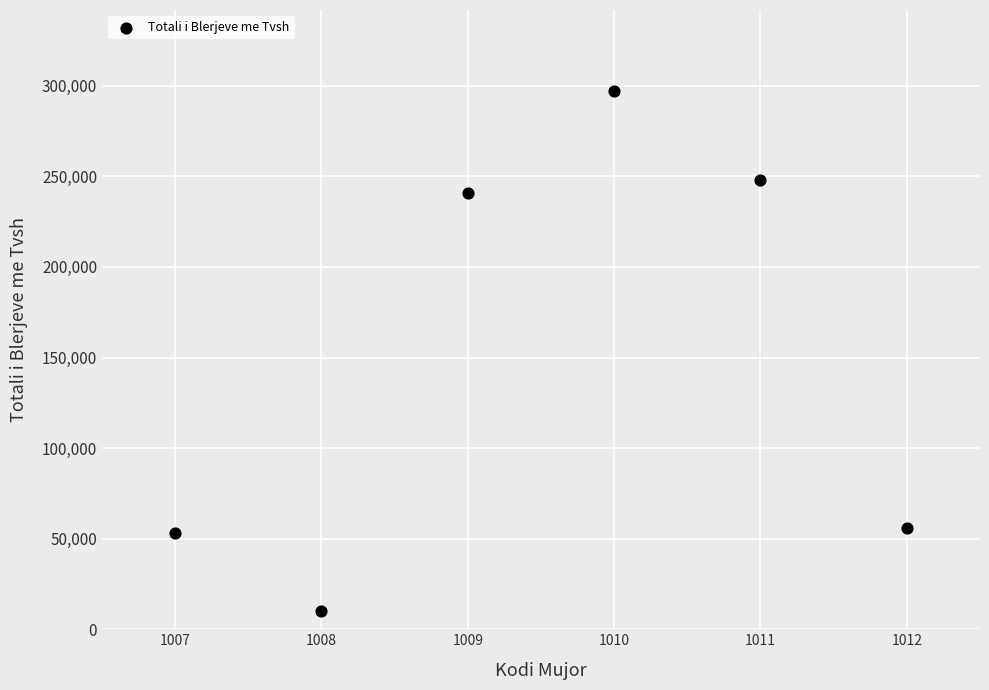

What is the range of Y values (max minus min)?

286974